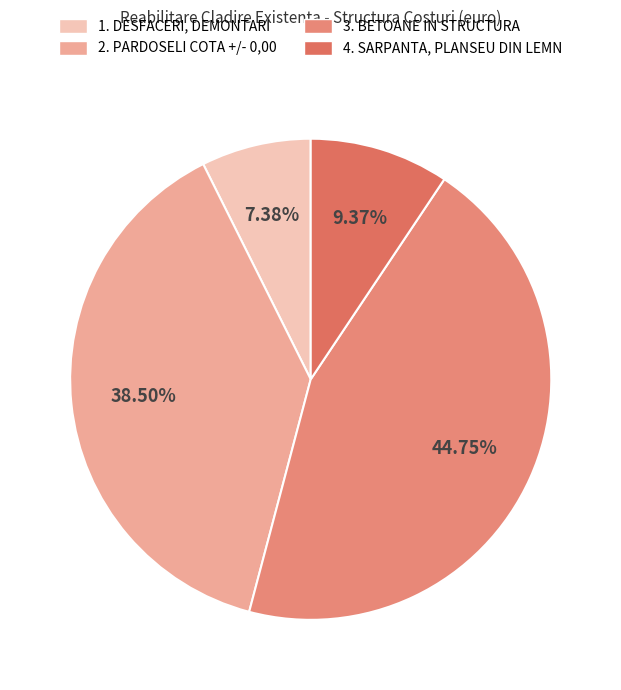

What is the ratio of the value at 2. PARDOSELI COTA +/- 0,00 to the value at 3. BETOANE IN STRUCTURA?

0.9